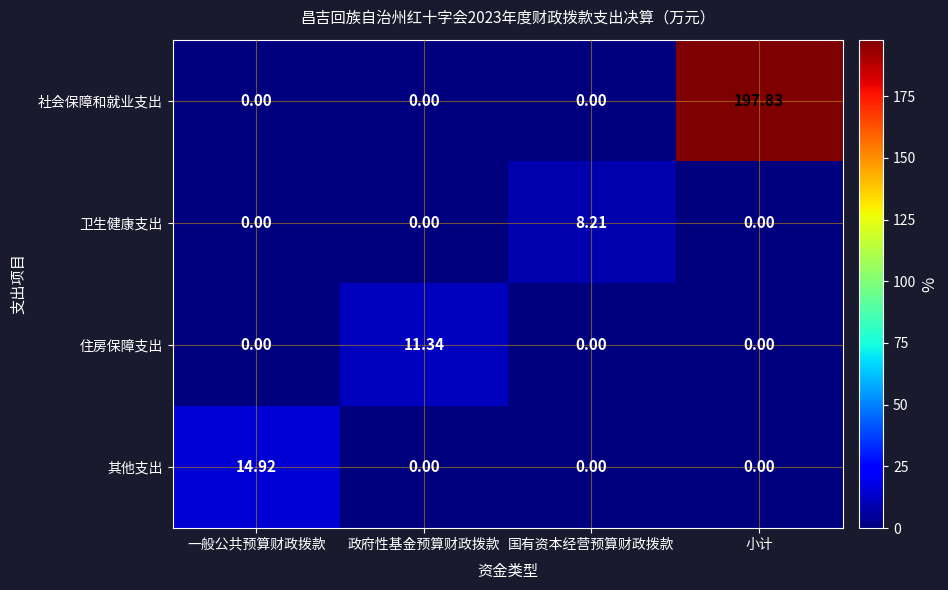

At which category is the sum across all series the highest?

小计